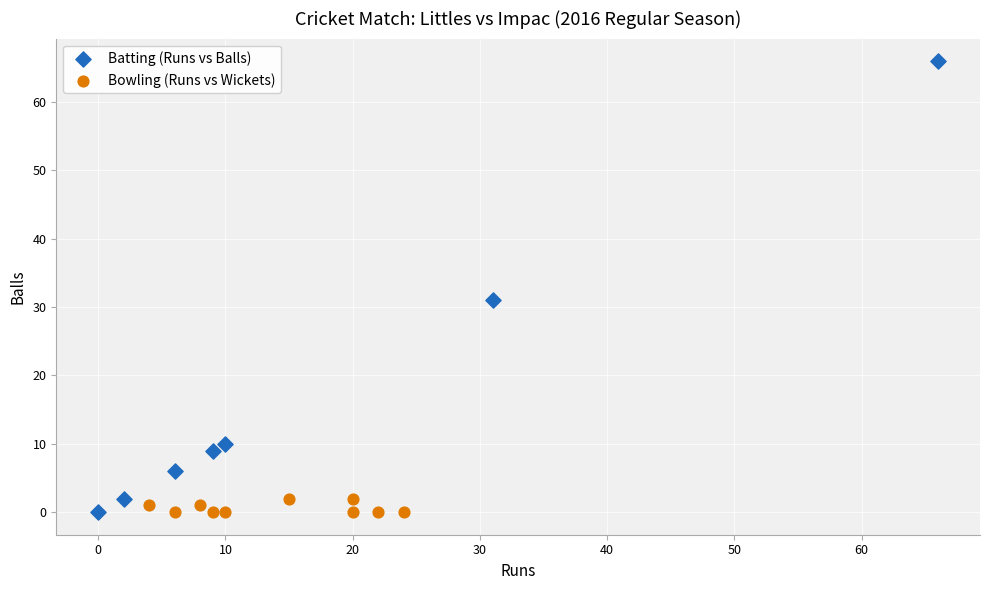

Which series has the widest spread of Y values?

Batting (Runs vs Balls)